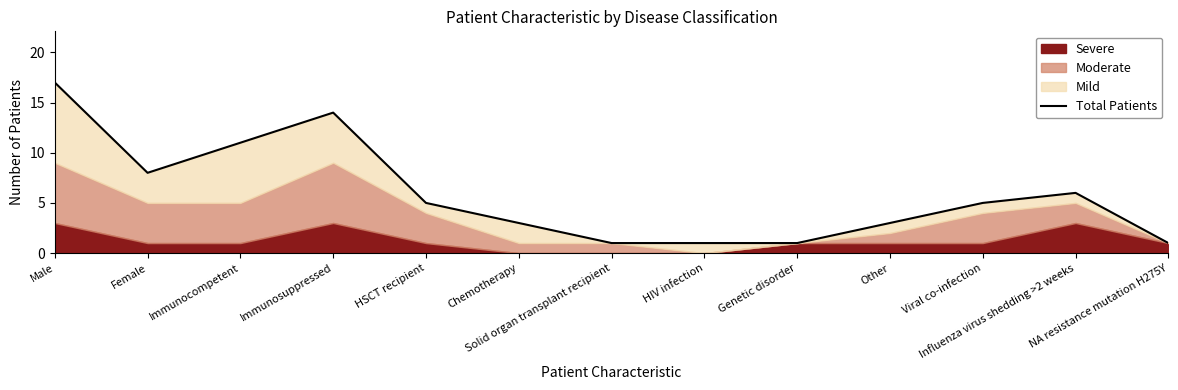

Rank the categories by value from lowest to highest.

Solid organ transplant recipient, HIV infection, Genetic disorder, NA resistance mutation H275Y, Chemotherapy, Other, HSCT recipient, Viral co-infection, Influenza virus shedding >2 weeks, Female, Immunocompetent, Immunosuppressed, Male